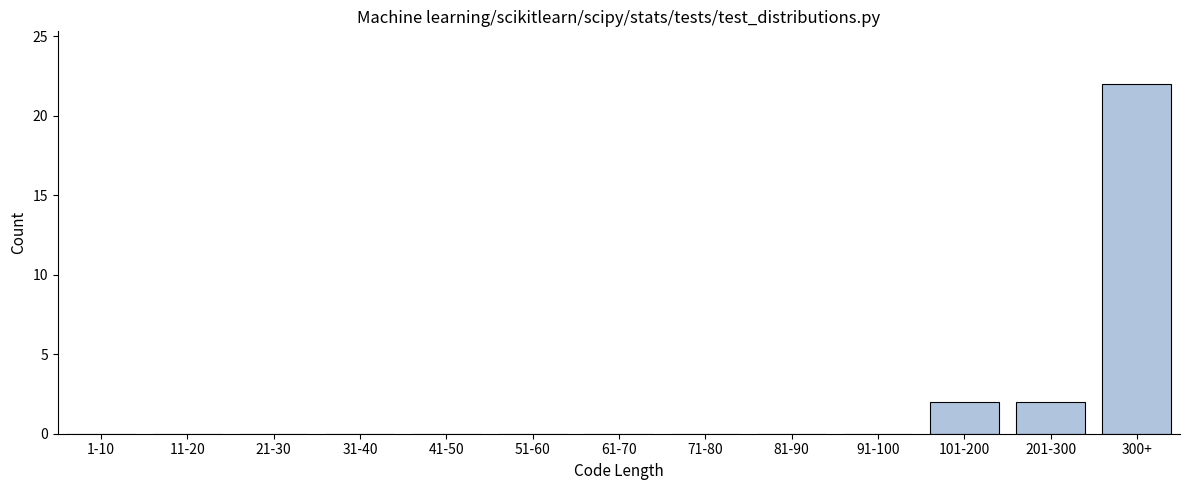

Reading right to left, extract all data points from this chart.

300+=22	201-300=2	101-200=2	91-100=0	81-90=0	71-80=0	61-70=0	51-60=0	41-50=0	31-40=0	21-30=0	11-20=0	1-10=0